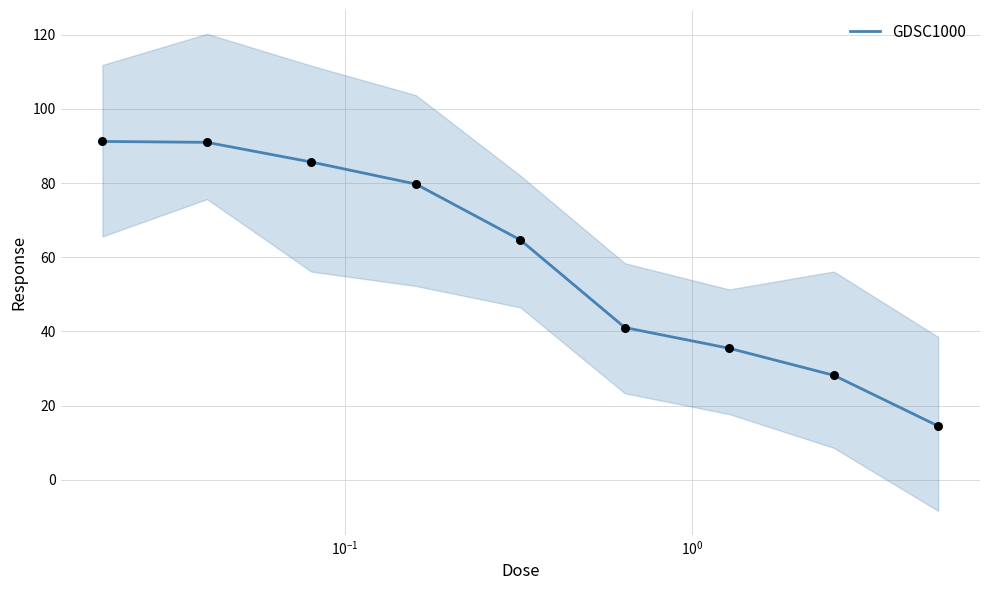

What is the minimum value for GDSC1000?

14.5